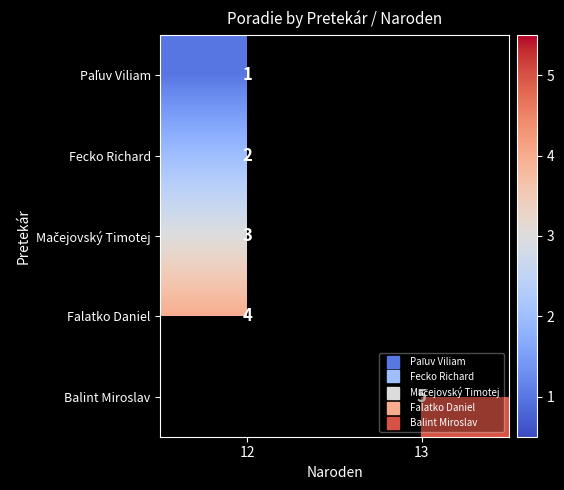

How many values in row_0 are above zero?

1